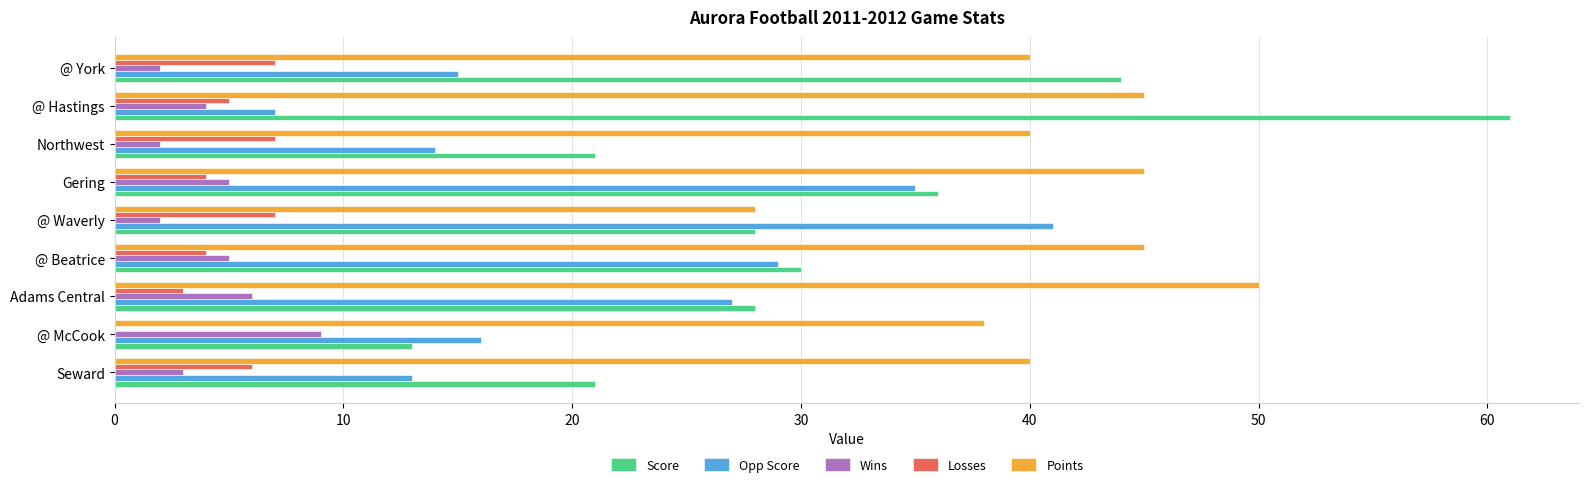

What is the sum of all Points values?

371